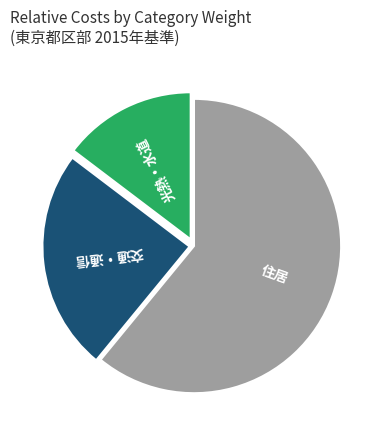

Is there any slice that represents more than half of the pie?

Yes